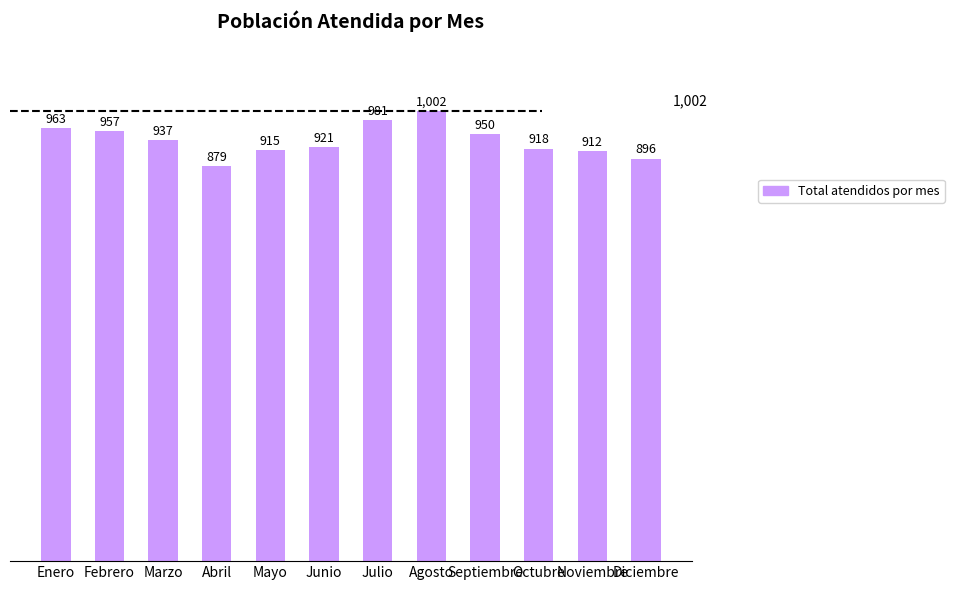

Is it true that the value at Marzo is 383?

False